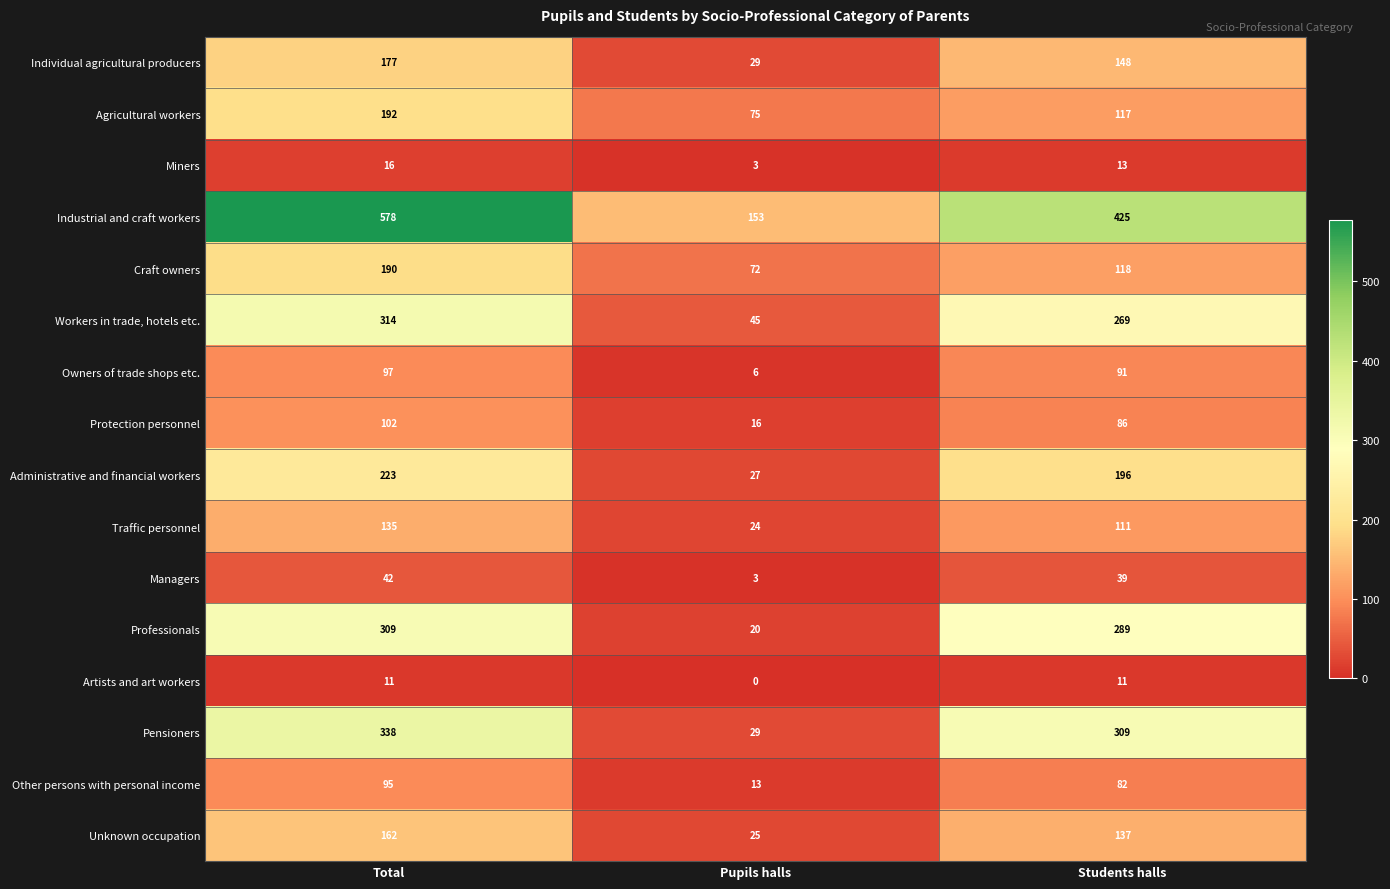

Count the number of data series in this chart.

16